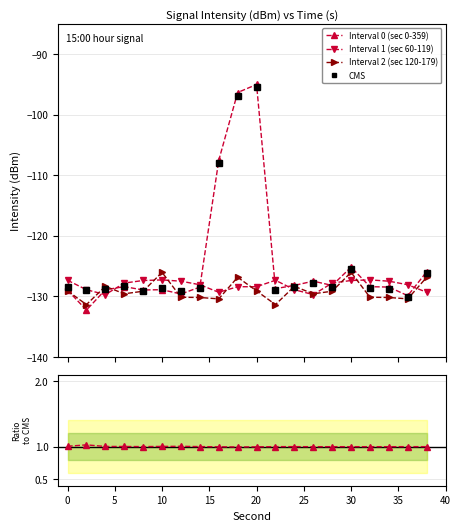

How many data points in Interval 0 (sec 0-359) are above -128?

6